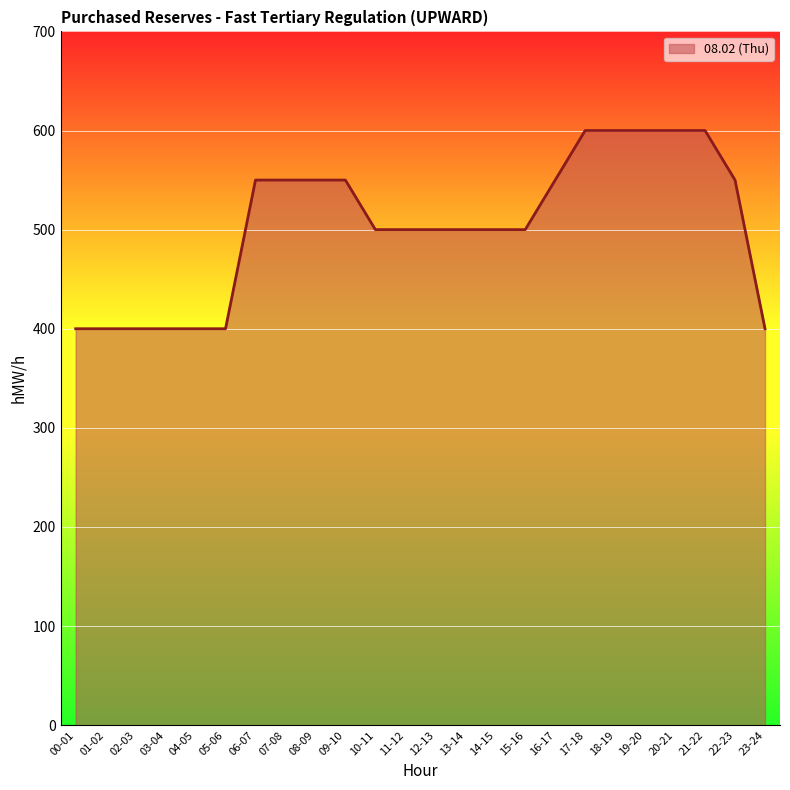

What is the sum of all values?

12100